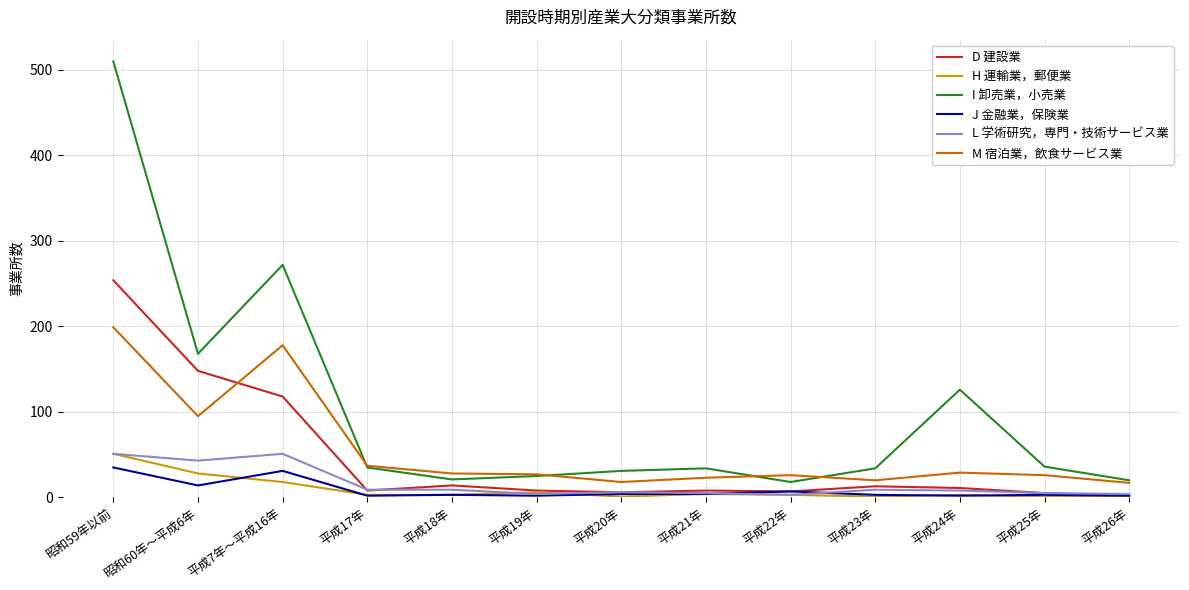

The M 宿泊業，飲食サービス業 series shows 8 at 平成25年. True or false?

False